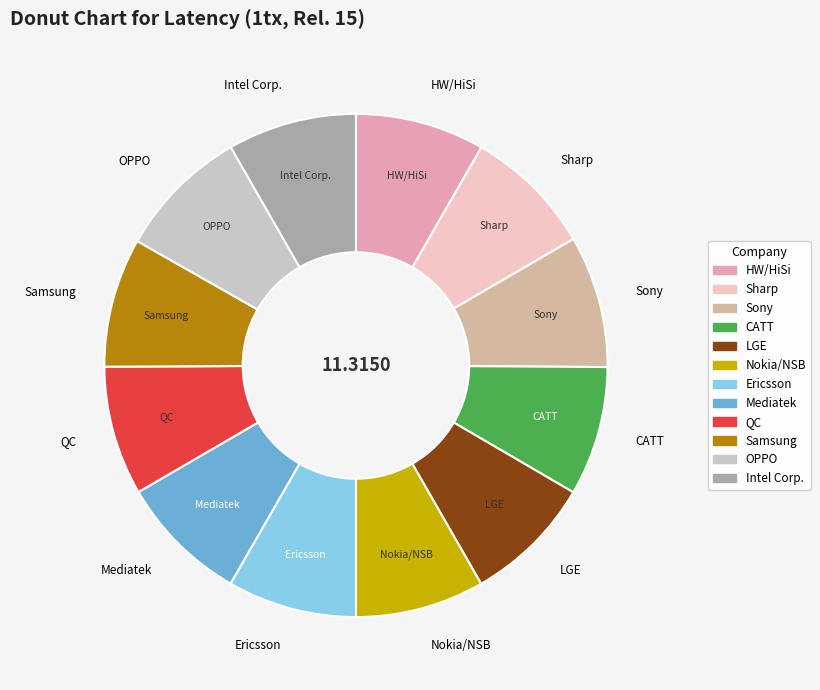

Is HW/HiSi the majority of the pie?

No